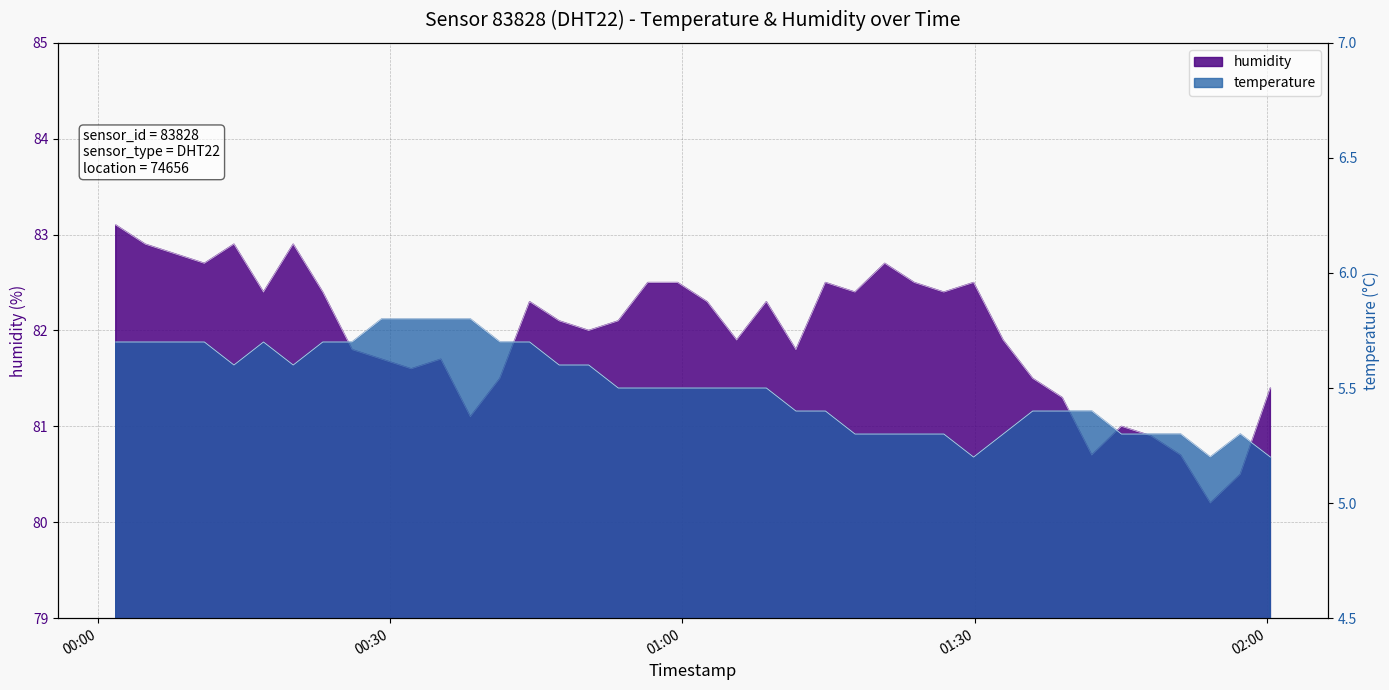

At which category is the sum across all series the highest?

2024-01-07T00:01:50